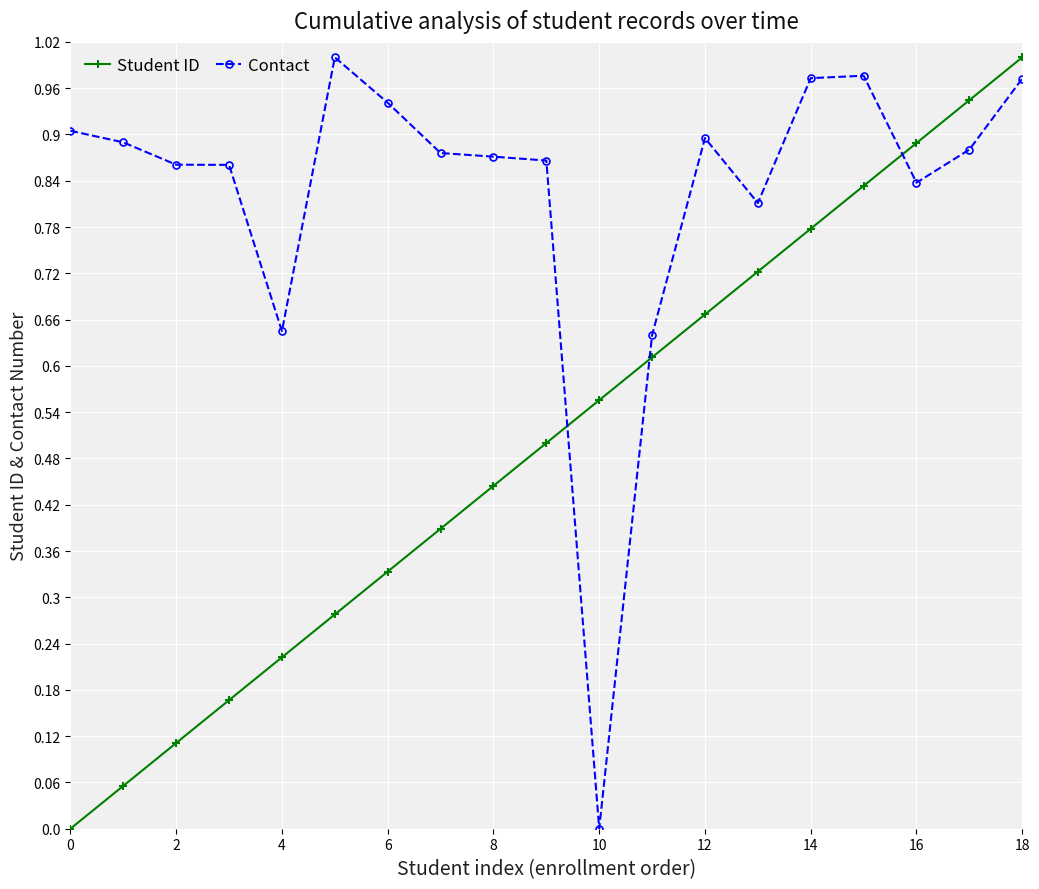

True or false: Student ID has more than 1 points higher than both neighbors.

False